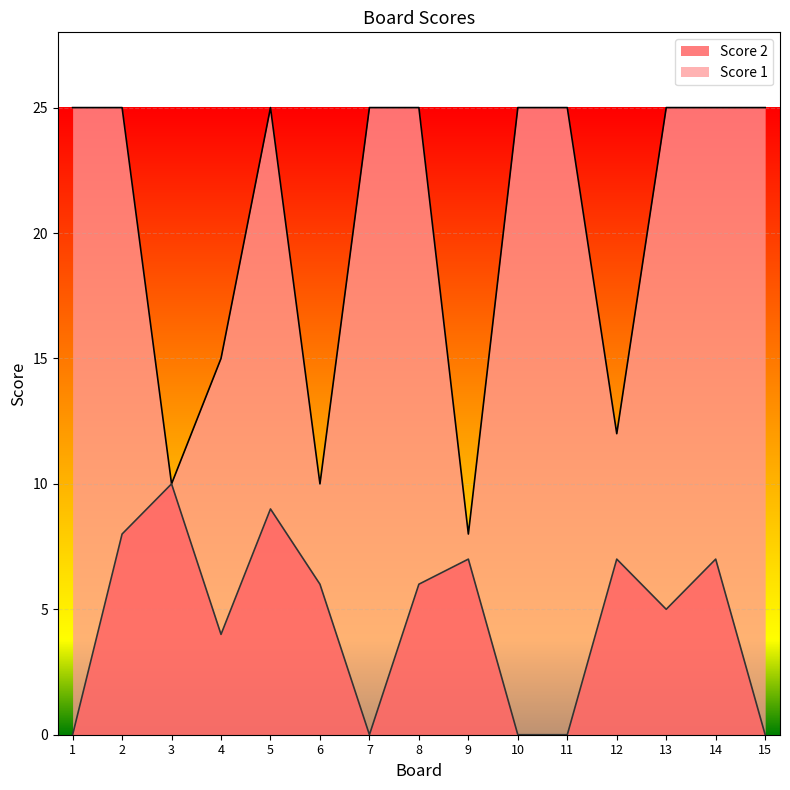

Which series has the largest range (max minus min)?

Score 1